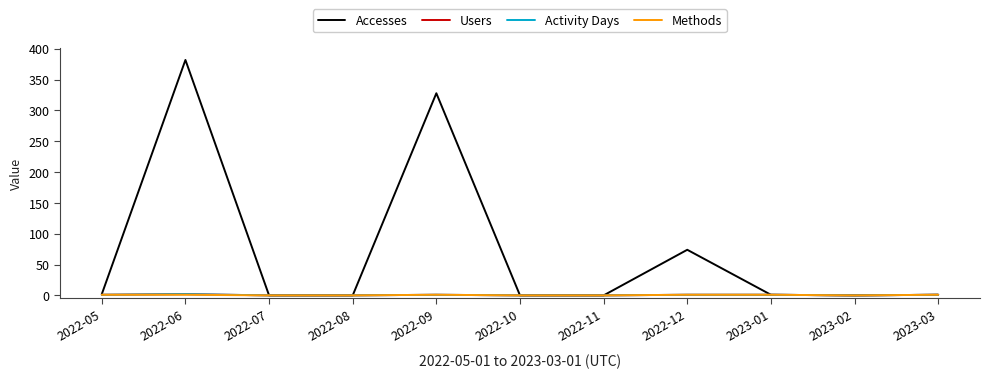

At 2023-01, list the series in order from smallest to largest.

Accesses, Users, Activity Days, Methods